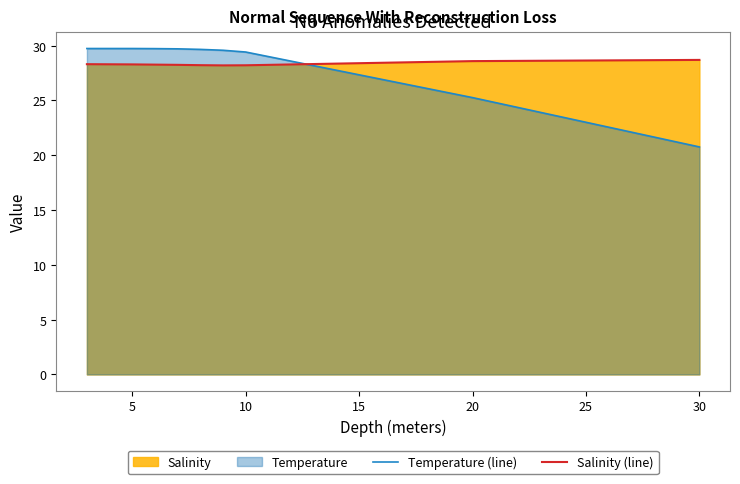

How many lines are shown in the chart?

2